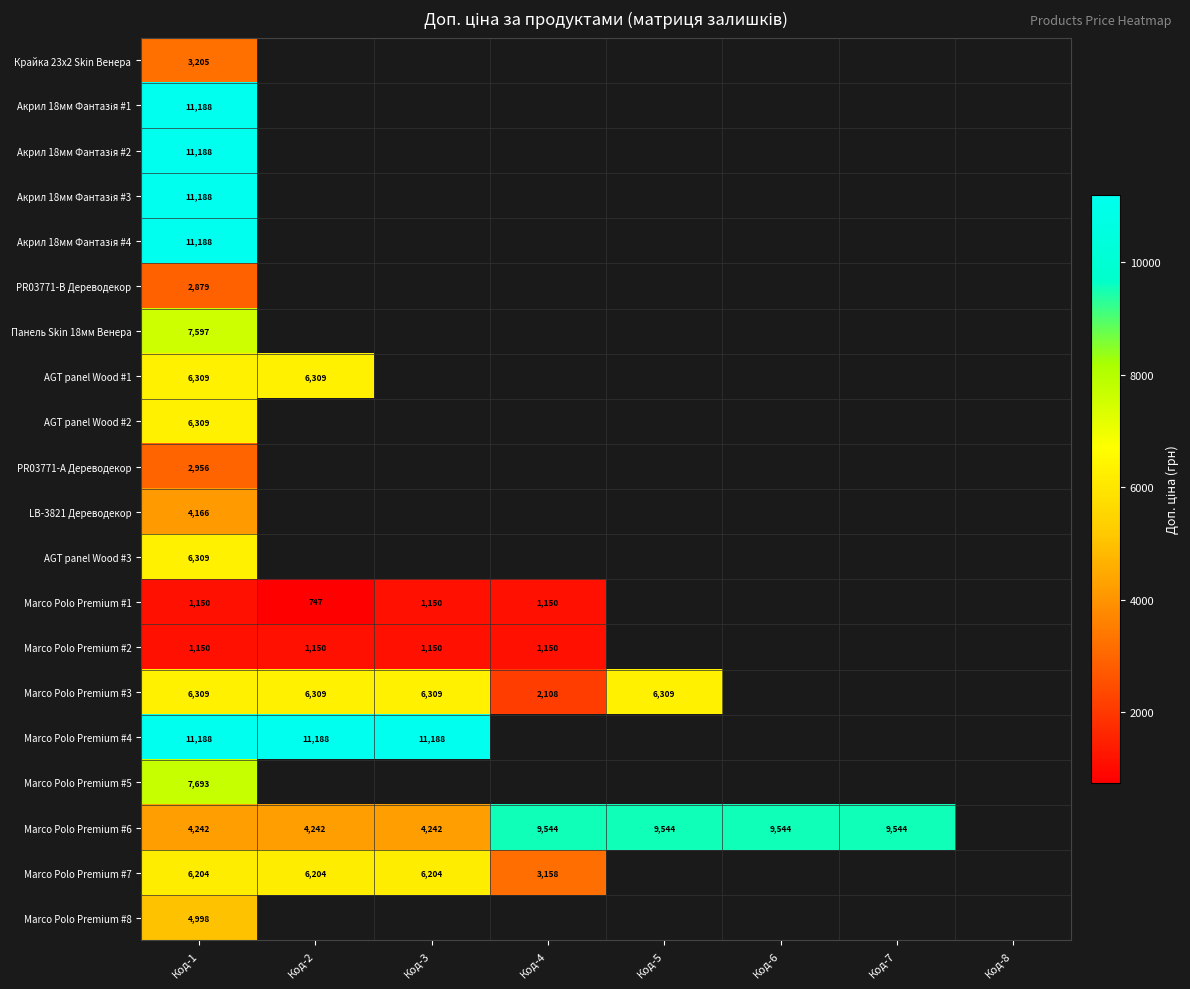

True or false: Marco Polo Premium #1 has a value of 424 at Код-3.

False